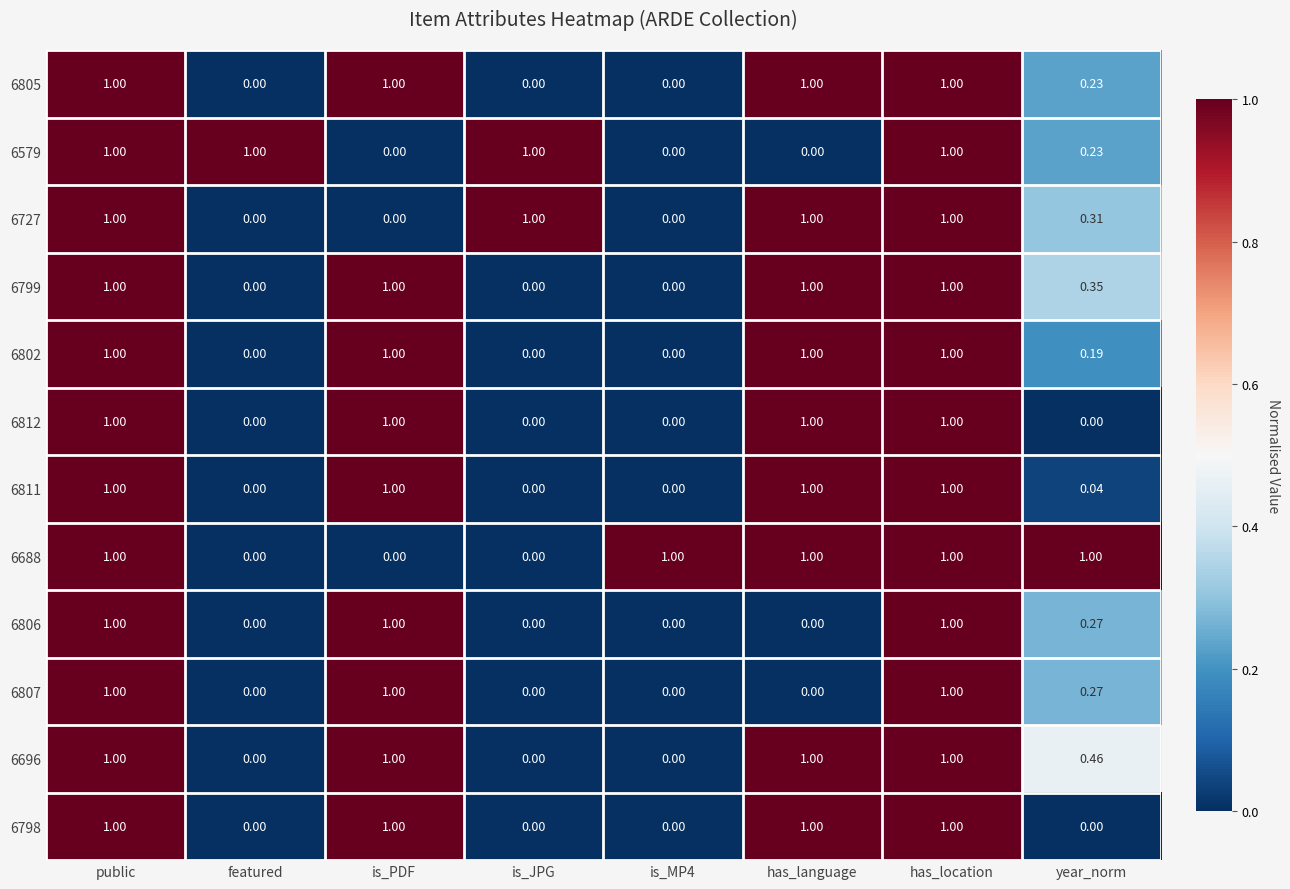

How many data points does each series have?

8